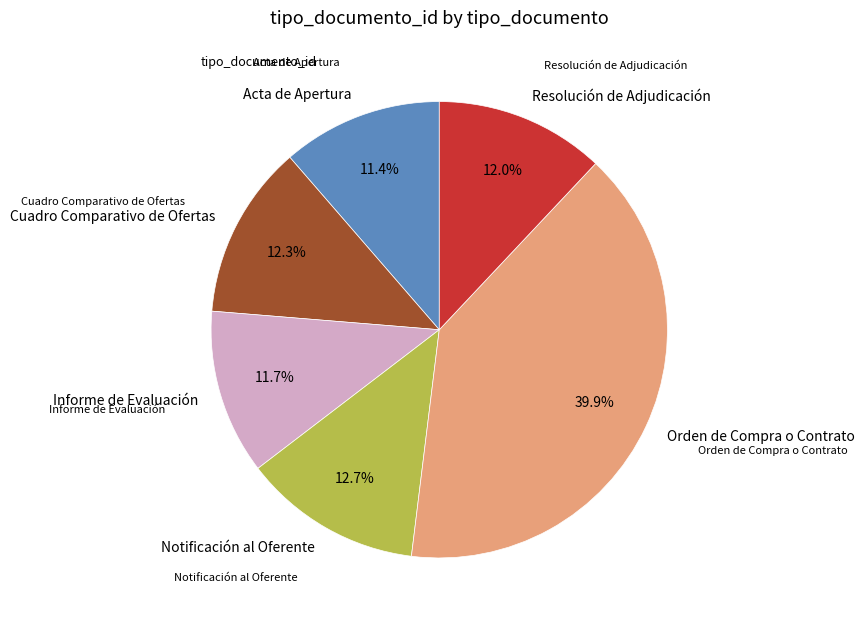

Rank the categories by value from lowest to highest.

Acta de Apertura, Informe de Evaluación, Resolución de Adjudicación, Cuadro Comparativo de Ofertas, Notificación al Oferente, Orden de Compra o Contrato